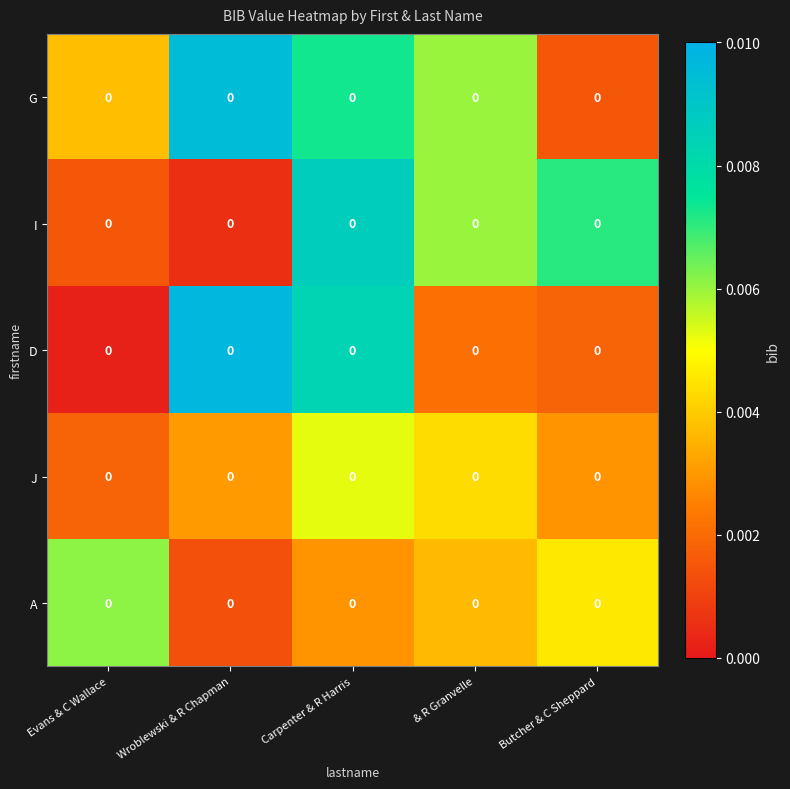

Rank the series by their maximum value, from highest to lowest.

D, G, I, A, J